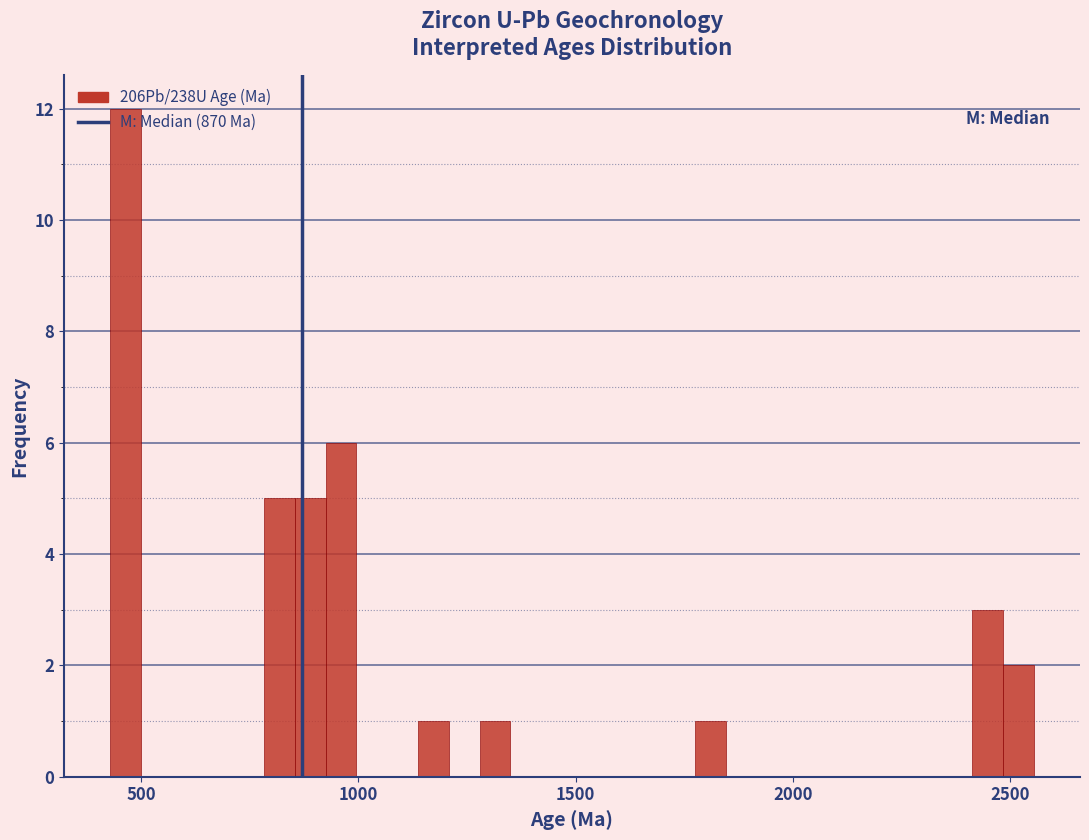

Around what value on the x-axis is the tallest bar? Give the approximate position of its centre, as read against the axis.

450